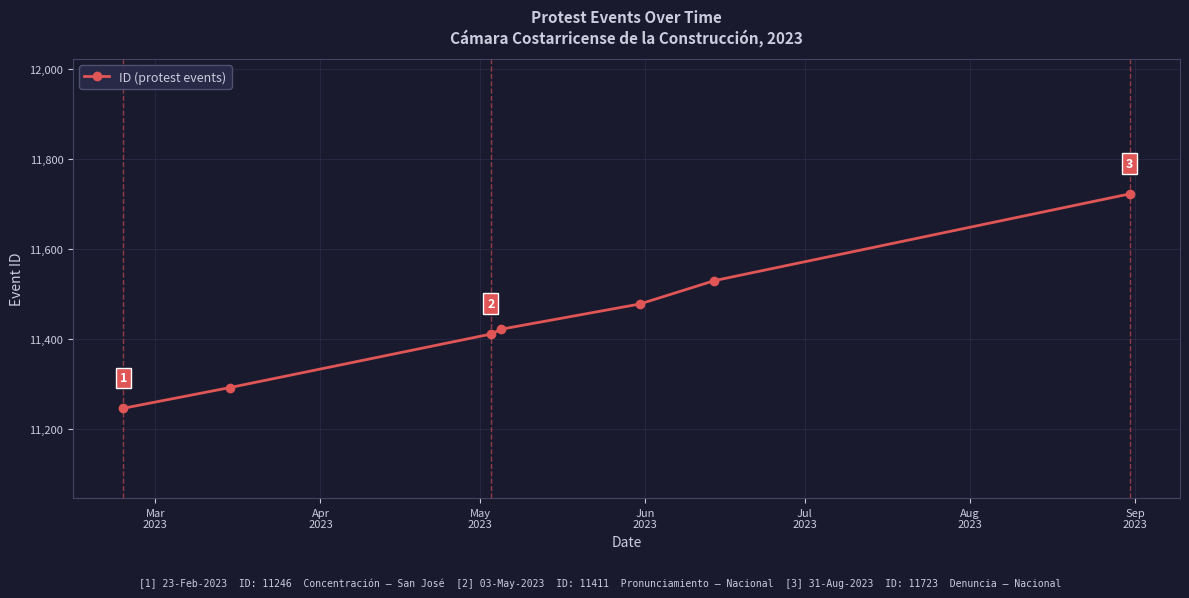

True or false: the data has more than 1 interior local peaks.

False